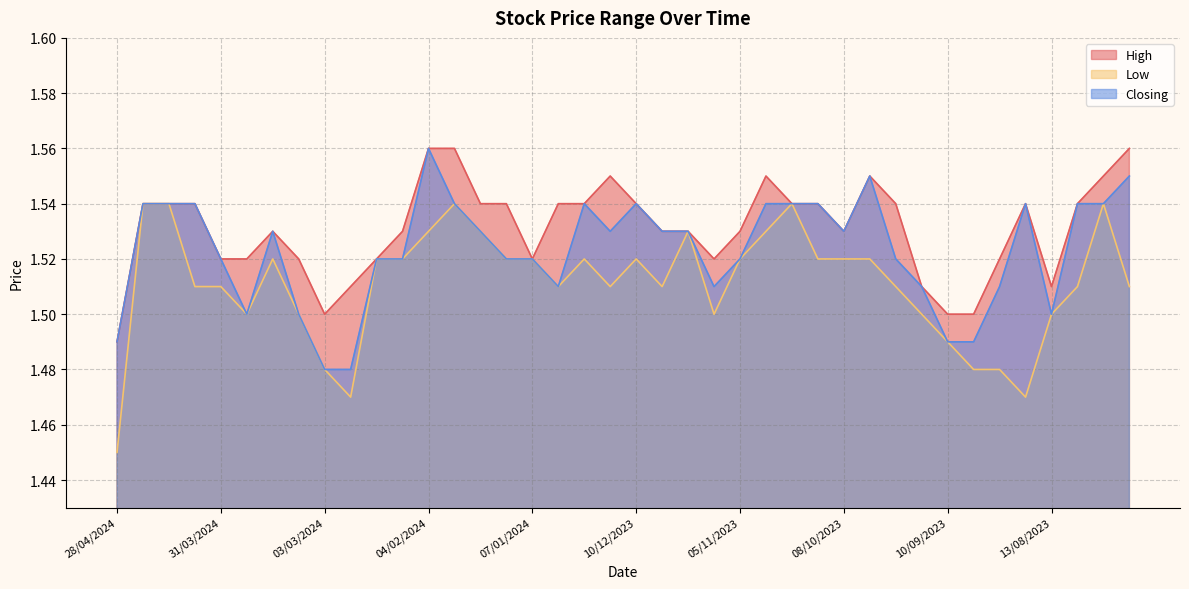

Is the value of Closing at 10/03/2024 greater than the value of High at 04/02/2024?

No